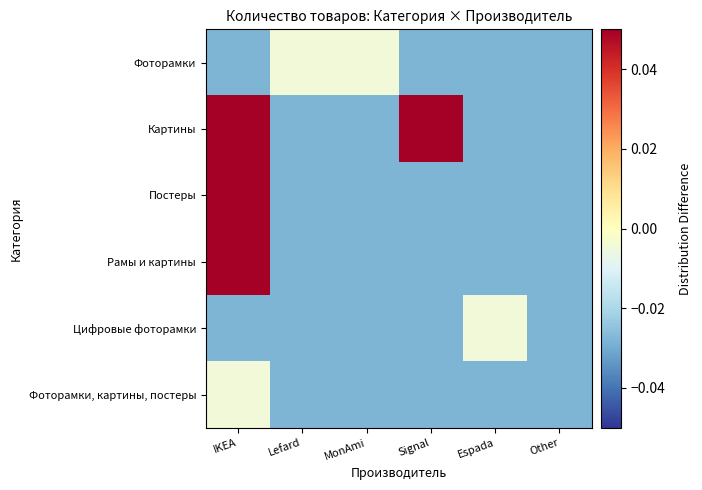

Reading left to right, what are all the values shown in this chart?

Фоторамки: IKEA=-0.0	Lefard=-0.0	MonAmi=-0.0	Signal=-0.0	Espada=-0.0	Other=-0.0
Картины: IKEA=0.1	Lefard=-0.0	MonAmi=-0.0	Signal=0.2	Espada=-0.0	Other=-0.0
Постеры: IKEA=0.4	Lefard=-0.0	MonAmi=-0.0	Signal=-0.0	Espada=-0.0	Other=-0.0
Рамы и картины: IKEA=0.1	Lefard=-0.0	MonAmi=-0.0	Signal=-0.0	Espada=-0.0	Other=-0.0
Цифровые фоторамки: IKEA=-0.0	Lefard=-0.0	MonAmi=-0.0	Signal=-0.0	Espada=-0.0	Other=-0.0
Фоторамки, картины, постеры: IKEA=-0.0	Lefard=-0.0	MonAmi=-0.0	Signal=-0.0	Espada=-0.0	Other=-0.0